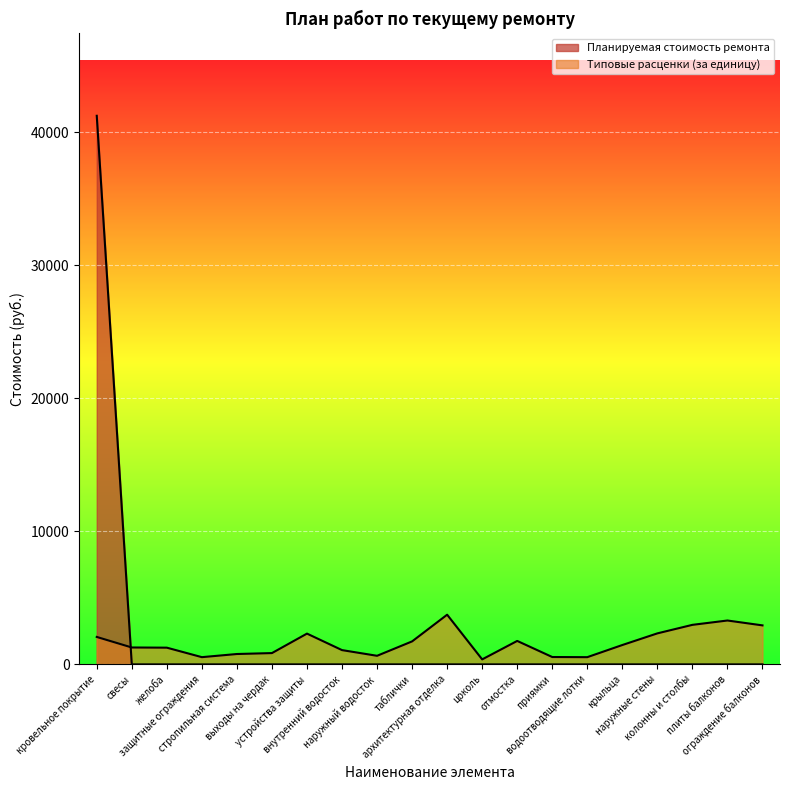

Which series changed the most between наружные стены and колонны и столбы?

Типовые расценки (за единицу)